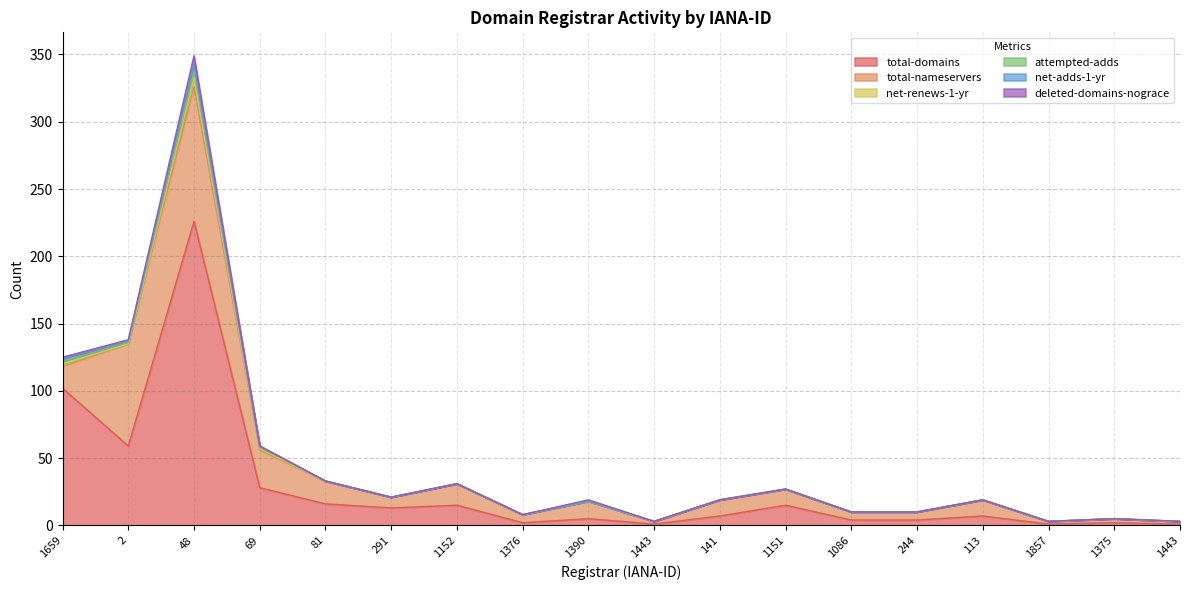

At 1375, list the series in order from largest to smallest.

total-nameservers, total-domains, net-renews-1-yr, attempted-adds, net-adds-1-yr, deleted-domains-nograce